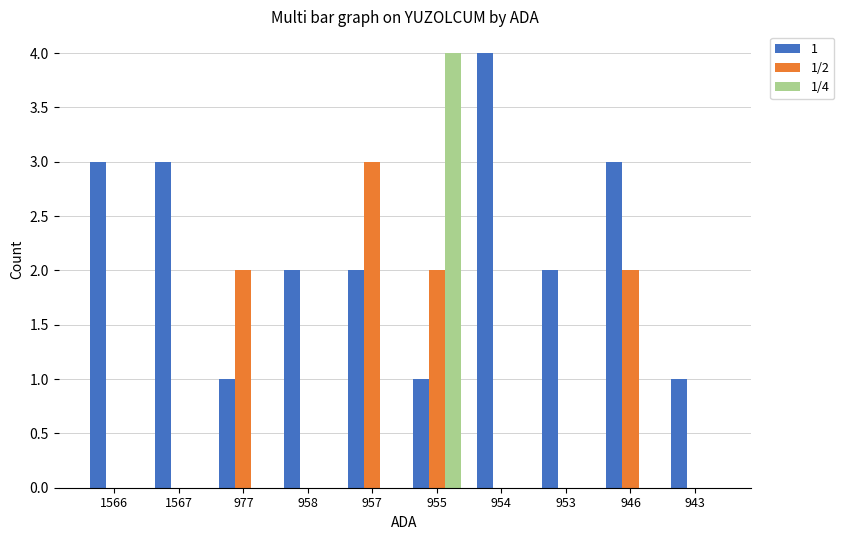

What is the greatest value displayed?

4